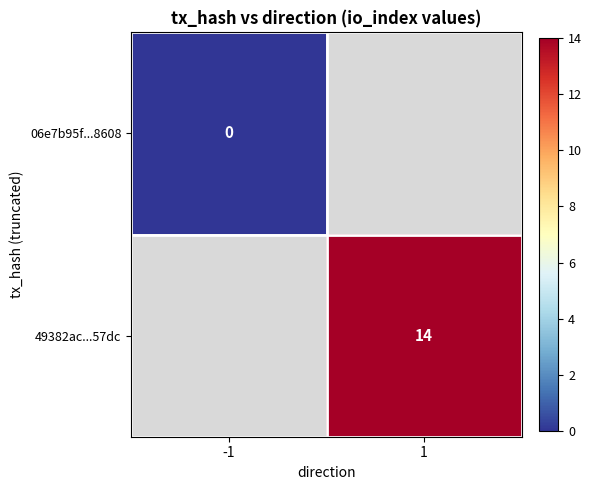

The 49382ac...57dc series shows 25 at 1. True or false?

False